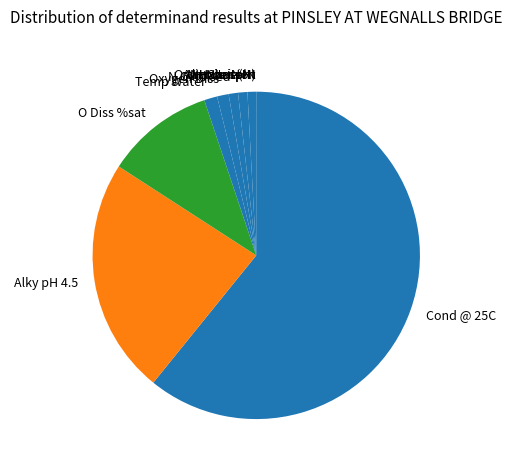

Which slice is the largest?

Cond @ 25C